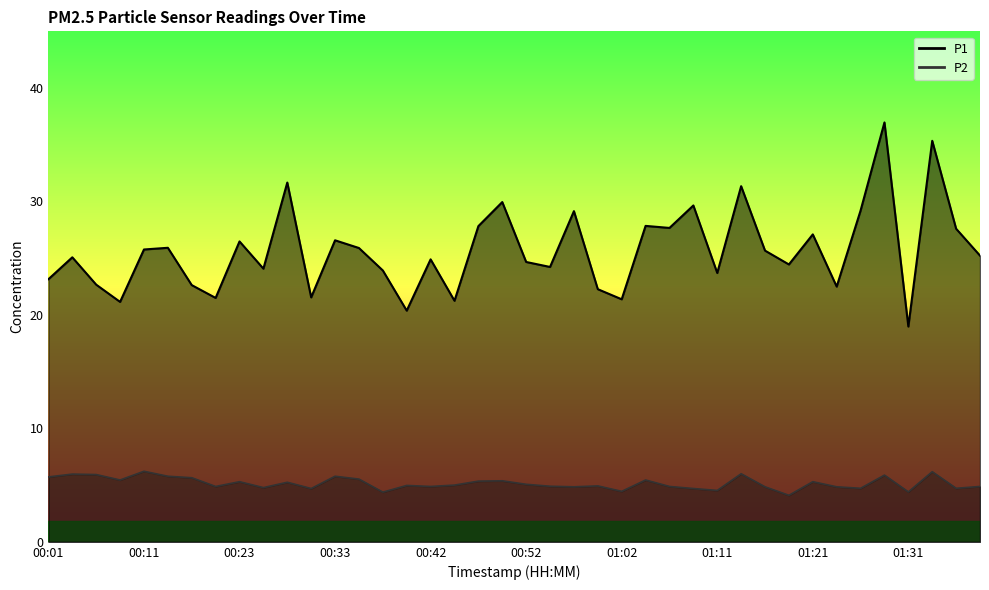

List the series in order of their peak value, highest first.

P1, P2